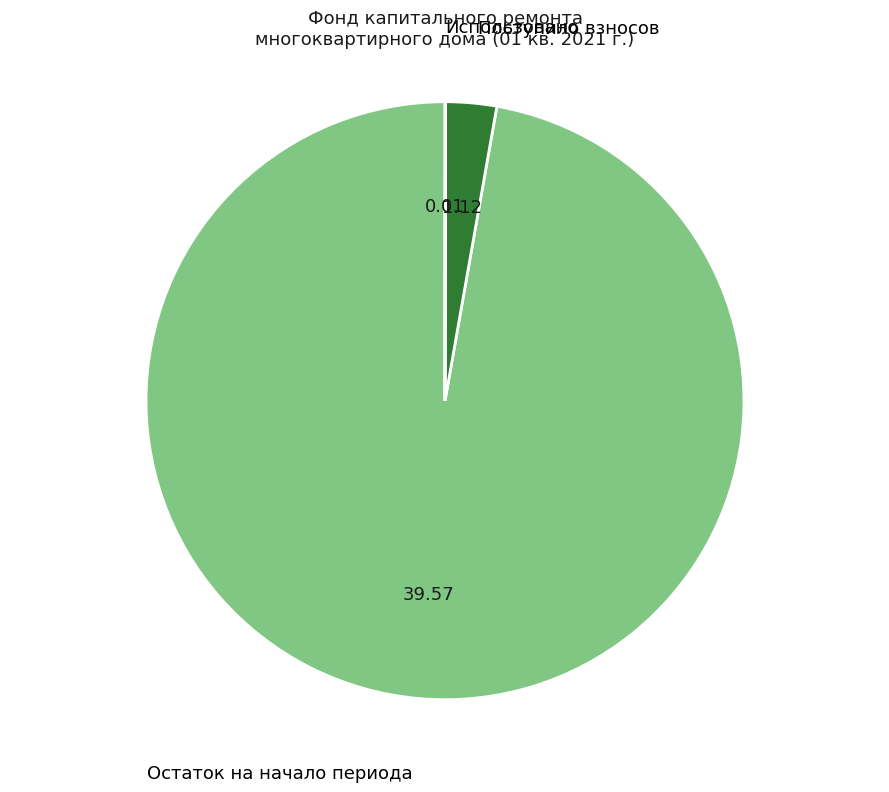

Between Поступило взносов and Остаток на начало периода, which is larger?

Остаток на начало периода